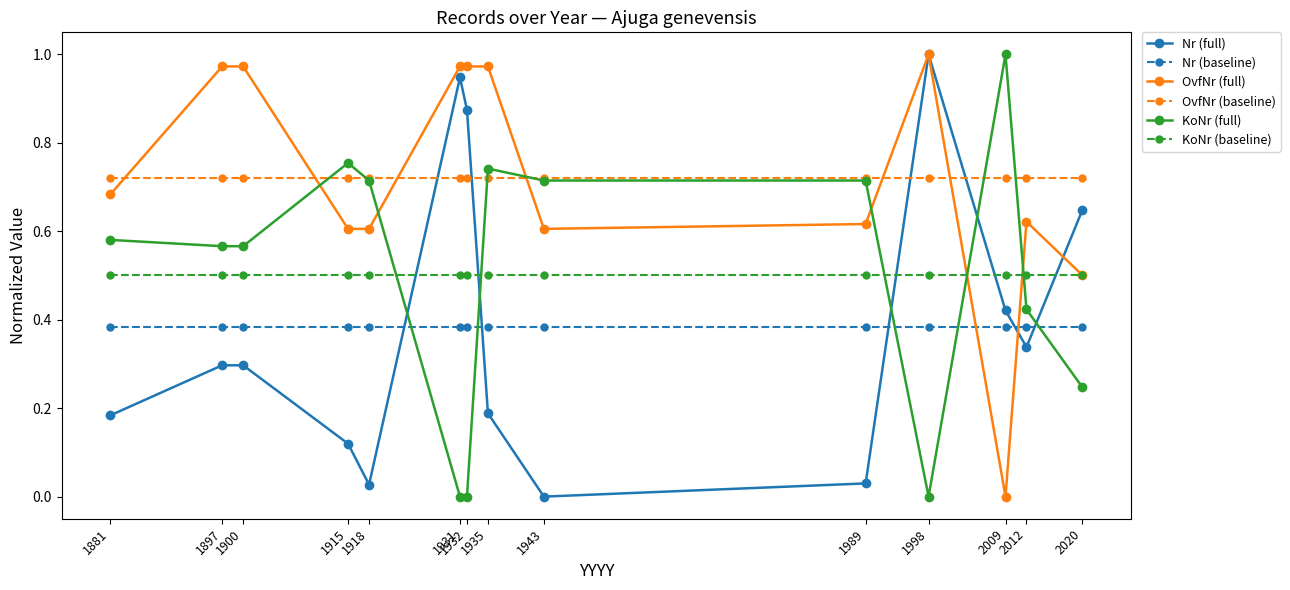

Which category has the highest value in the KoNr (full) series?

2009